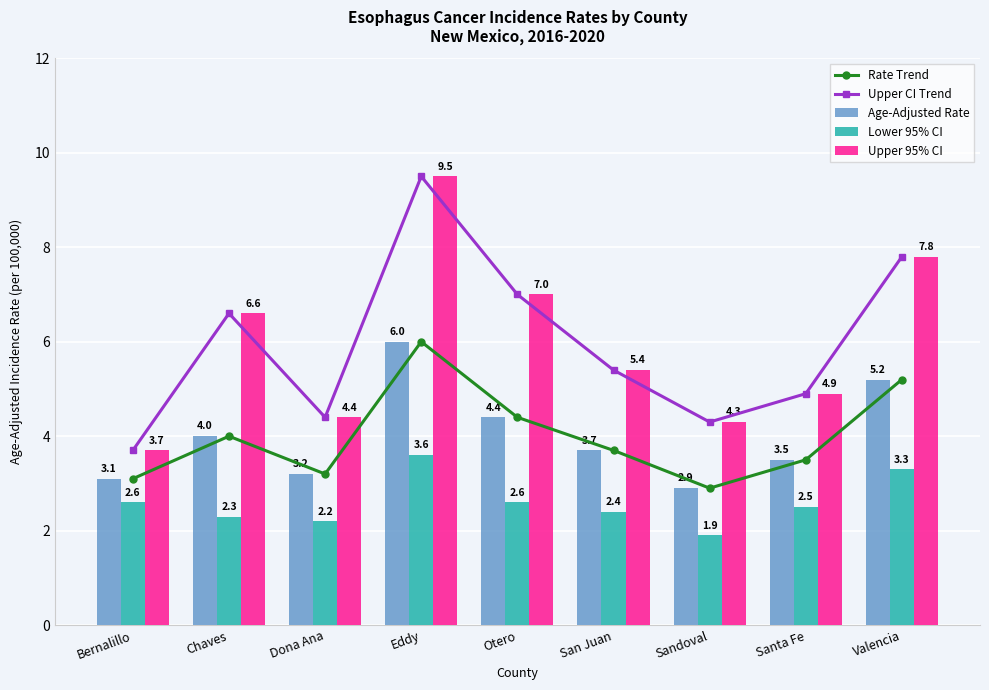

What is the value of the Upper CI Trend bar at the 9th from the left?

7.8